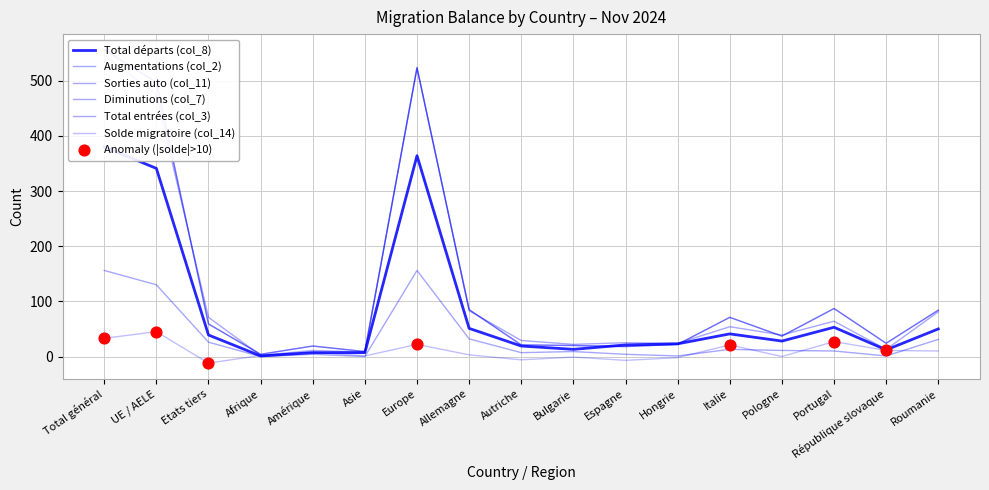

Is the value of Total entrées (col_3) at Etats tiers greater than the value of Diminutions (col_7) at Allemagne?

No